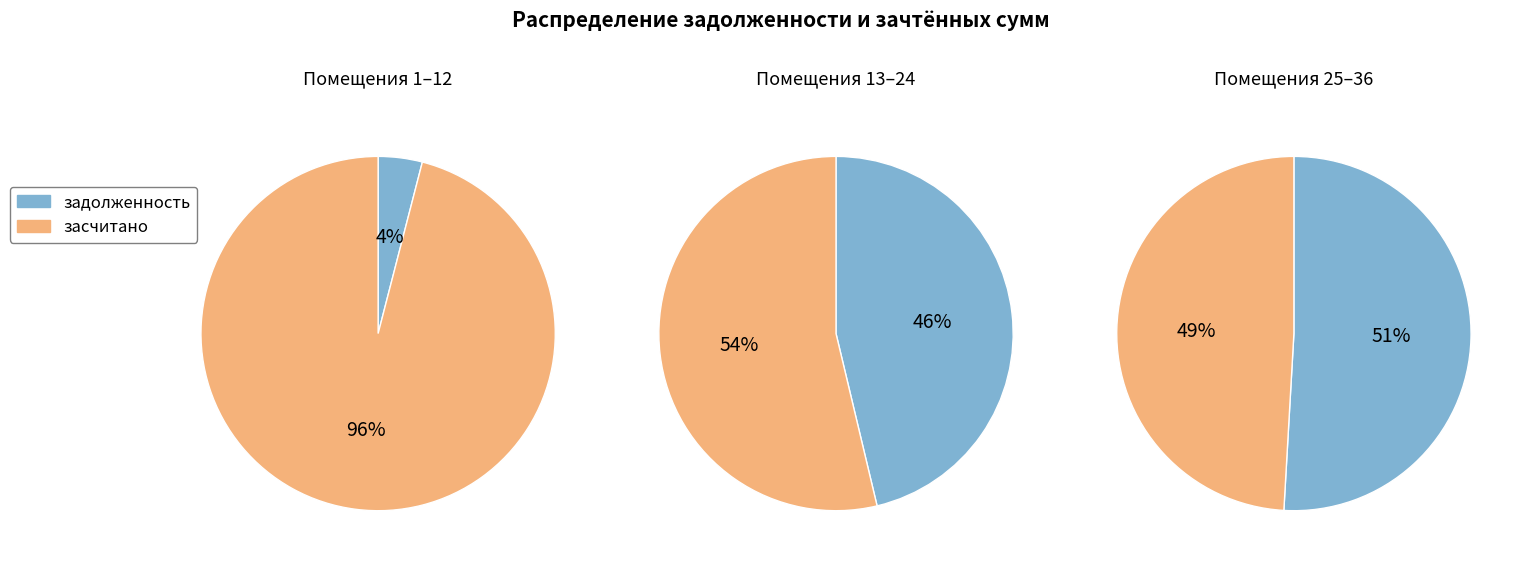

Between 35 and 18, which is larger?

35